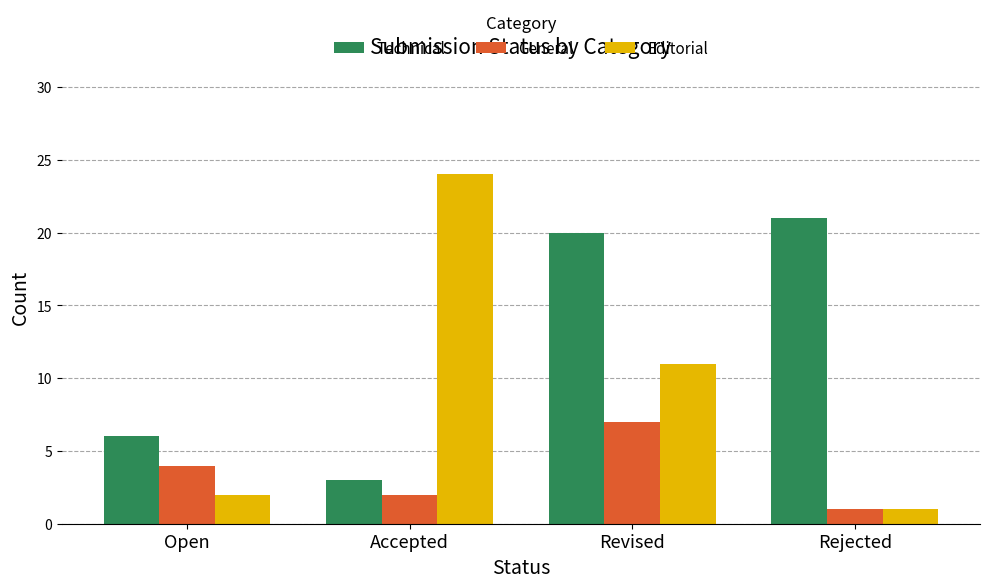

At how many categories does at least one series exceed 15?

3